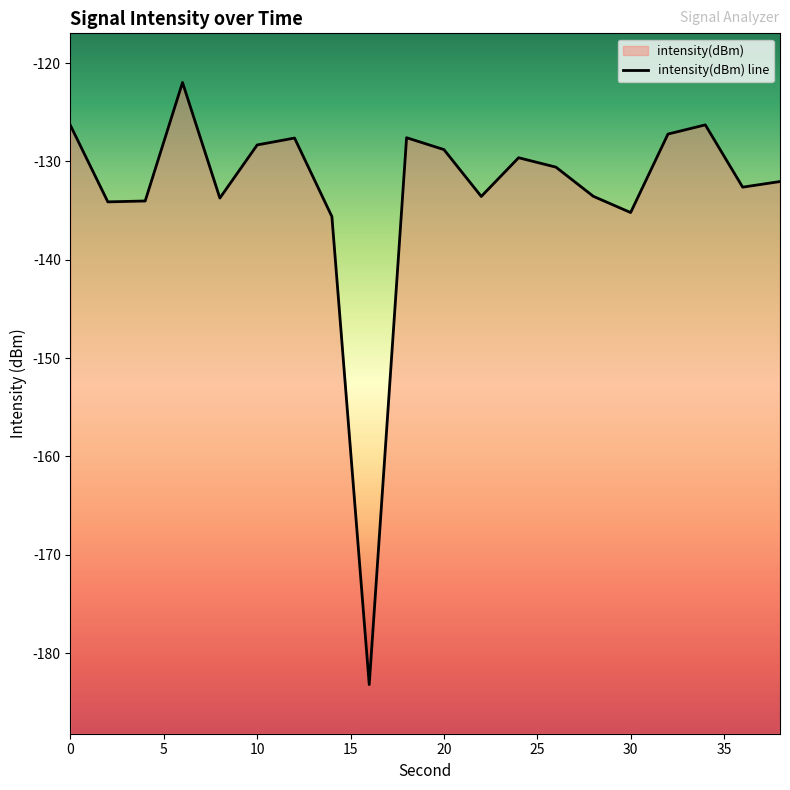

What is the average value?

-133.1